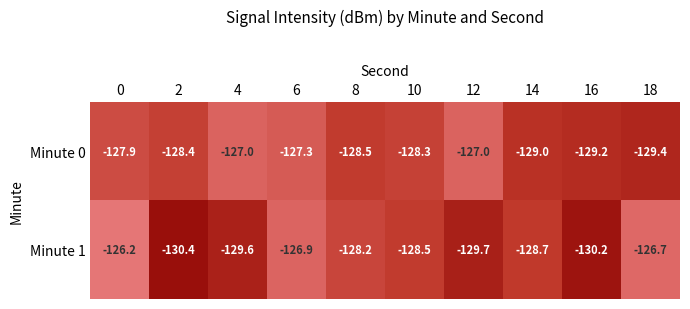

What is the difference between the maximum and minimum values in the Minute 0 series?

2.4